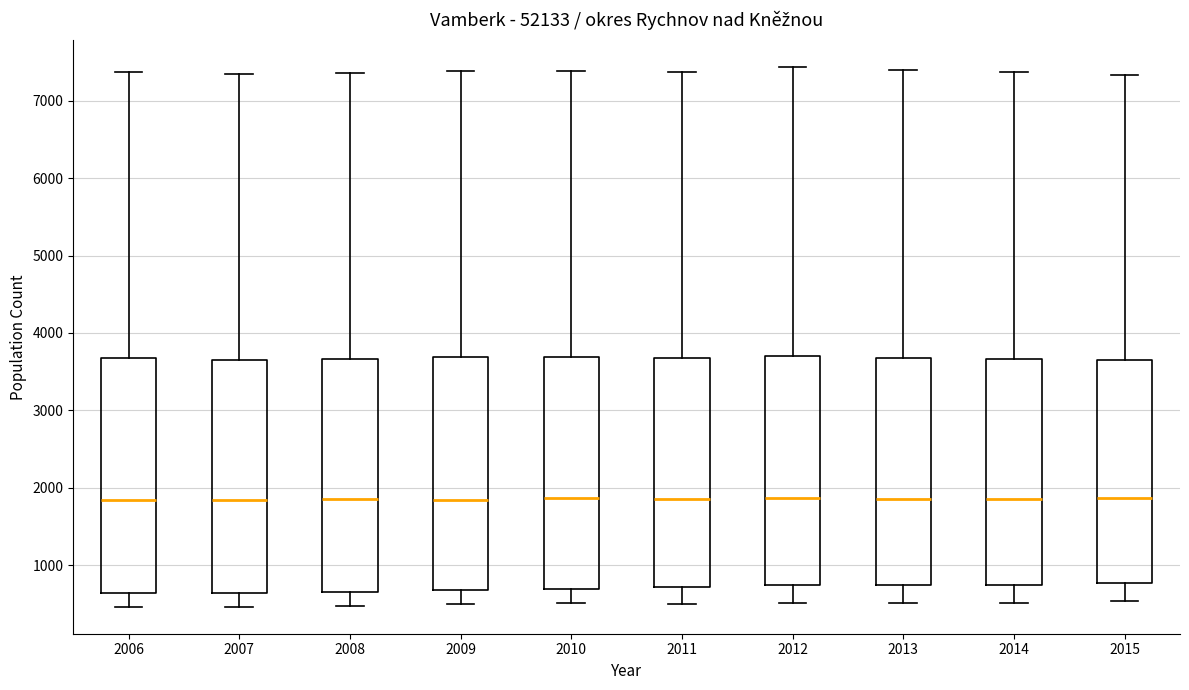

Reading left to right, transcribe this box plot: for each box, give where its median line is, the range the box spans, and where its two whiskers end, as read against the y-axis. The values are not printed on the chart, so give them approximately, as read against the axis.

2006: median 1800, box 600 to 3700, whiskers 500 to 7400
2007: median 1800, box 600 to 3700, whiskers 500 to 7300
2008: median 1900, box 700 to 3700, whiskers 500 to 7400
2009: median 1800, box 700 to 3700, whiskers 500 to 7400
2010: median 1900, box 700 to 3700, whiskers 500 to 7400
2011: median 1900, box 700 to 3700, whiskers 500 to 7400
2012: median 1900, box 700 to 3700, whiskers 500 to 7400
2013: median 1900, box 700 to 3700, whiskers 500 to 7400
2014: median 1900, box 700 to 3700, whiskers 500 to 7400
2015: median 1900, box 800 to 3700, whiskers 500 to 7300